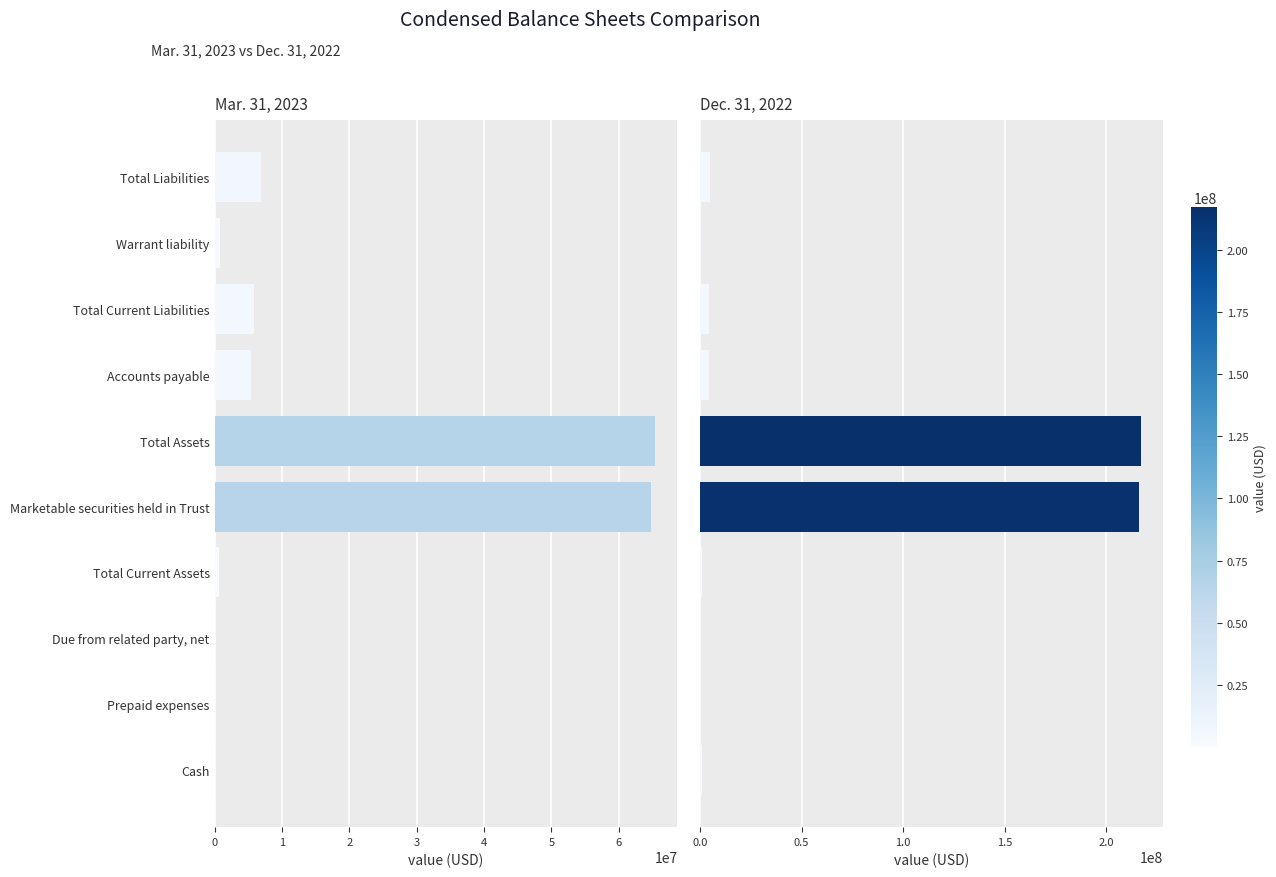

Count the number of categories in the chart.

10